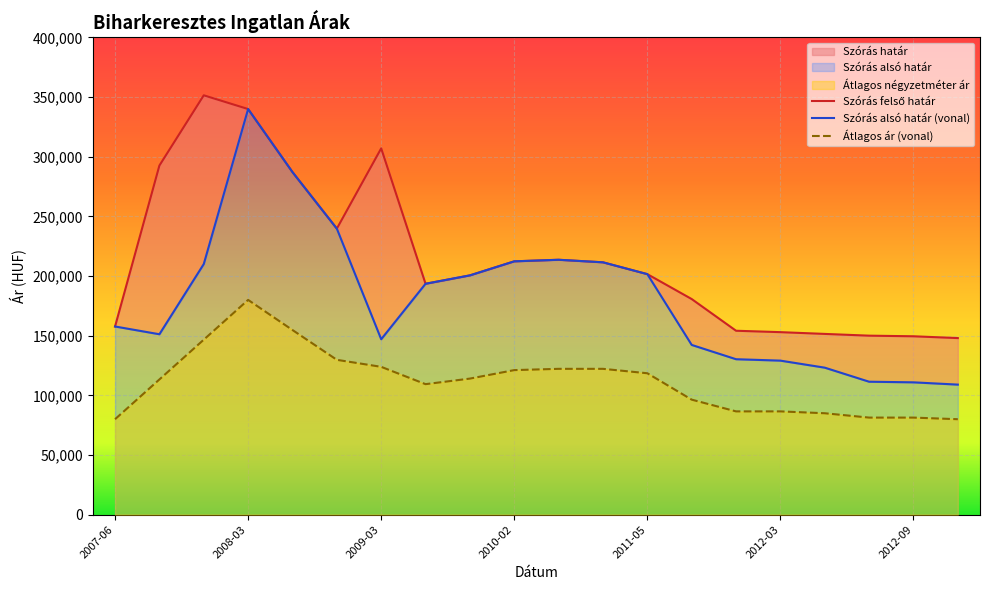

True or false: Átlagos négyzetméter ár and Szórás felső határ intersect in this chart.

False